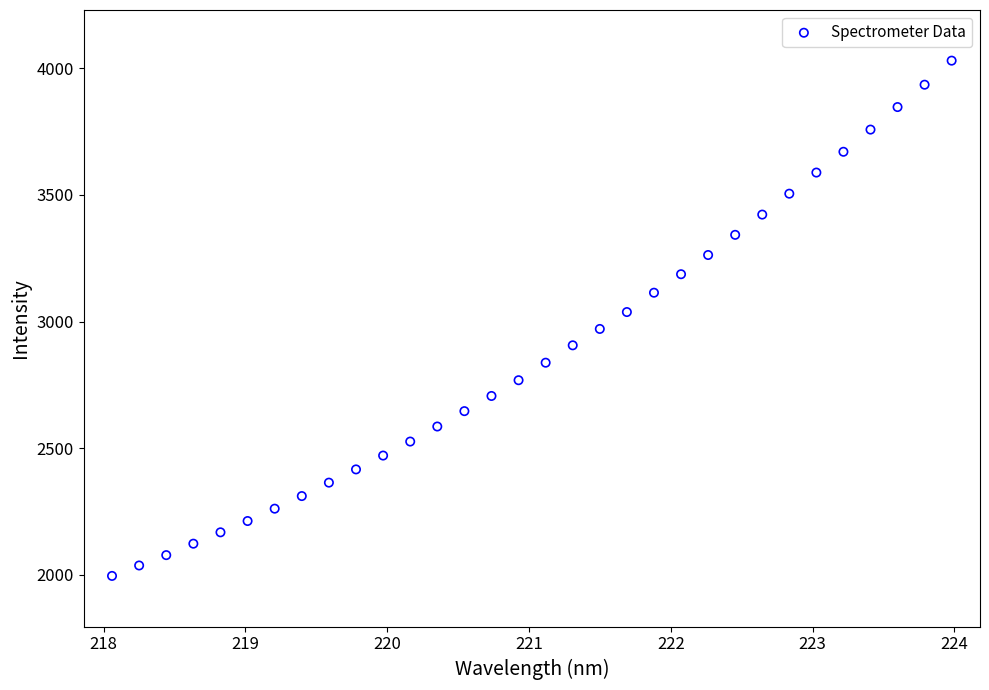

What is the range of X values (max minus min)?

5.9